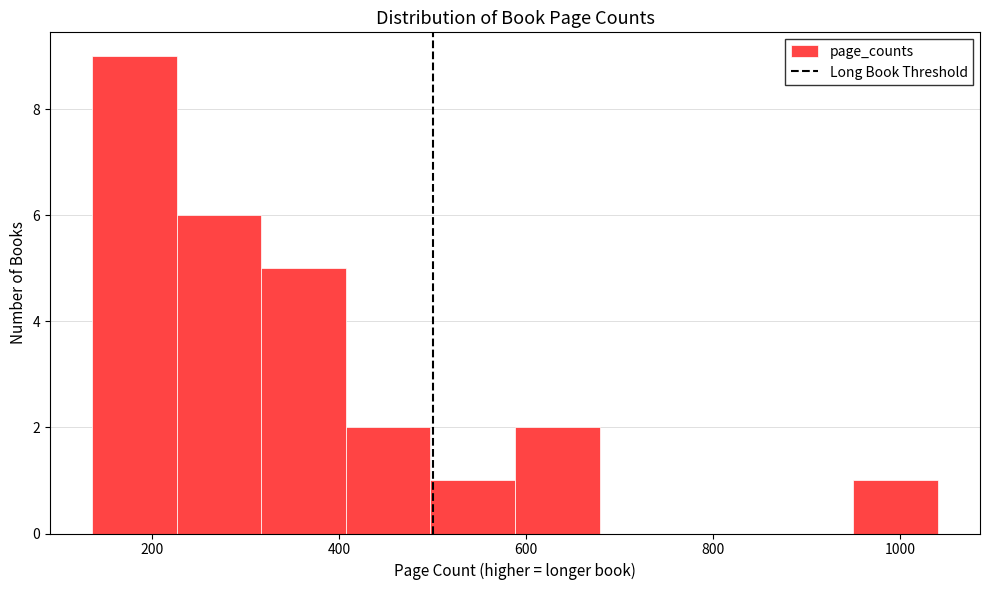

Reading left to right, list every bar in this chart as the range it spans on the x-axis followed by its height. Neither the bar edges nor the heights are printed on the chart, so give them approximately, as read against the axes.

140 to 220: 9
220 to 320: 6
320 to 400: 5
400 to 500: 2
500 to 580: 1
580 to 680: 2
680 to 760: 0
760 to 860: 0
860 to 940: 0
940 to 1040: 1